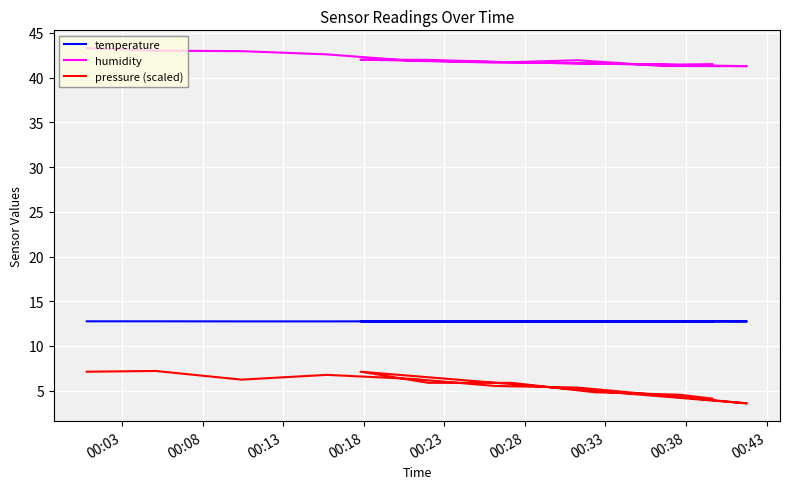

Where does the pressure (scaled) series first go above 5?

00:03